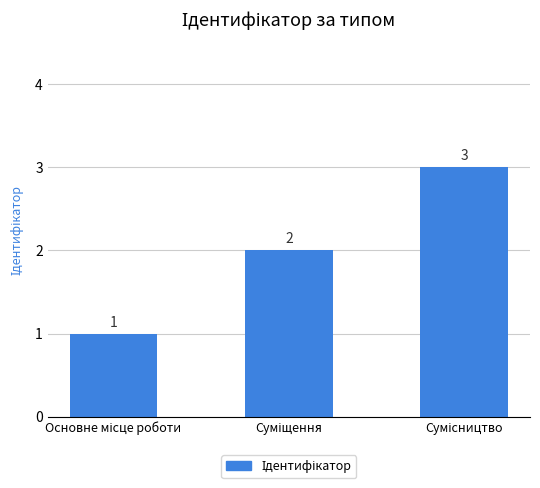

How many values are between 1 and 3?

3